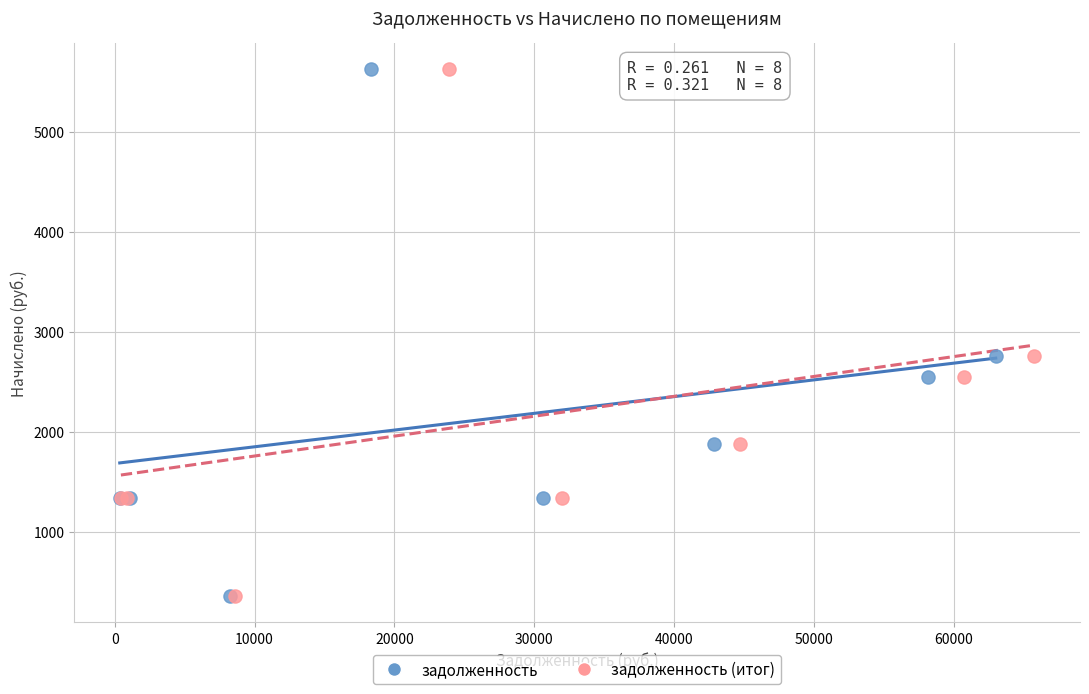

What are all the series names shown in the legend?

задолженность, задолженность (итог)